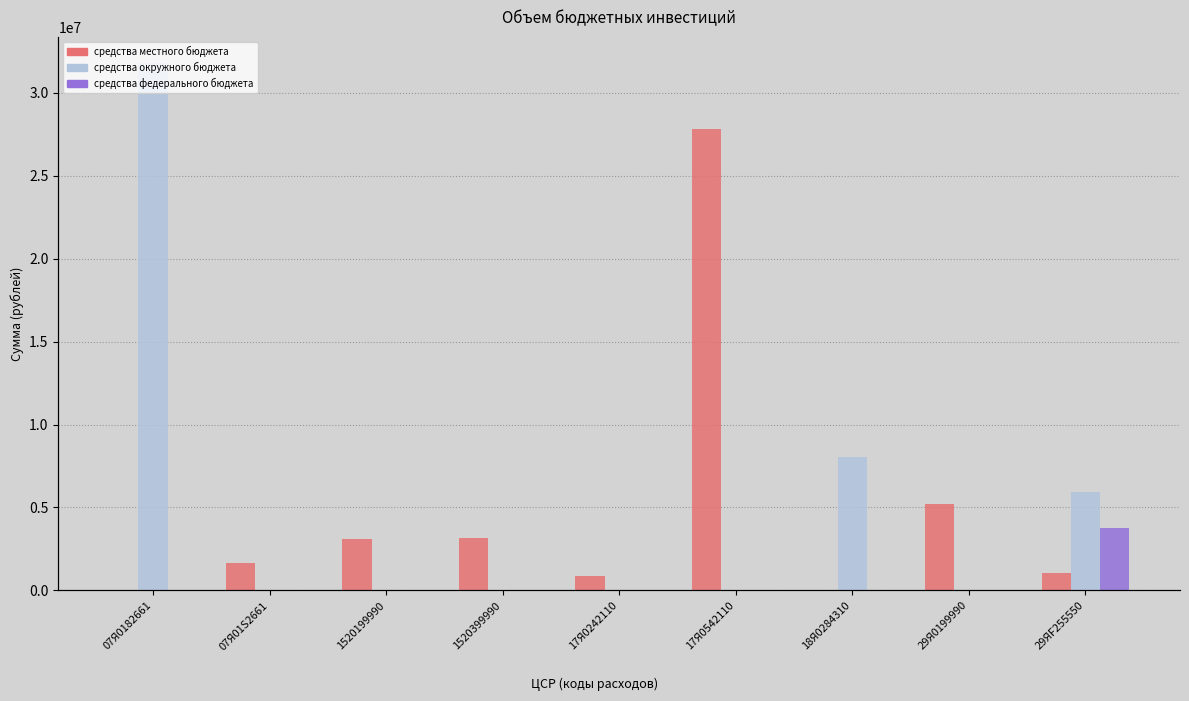

Which has a higher value, 1520399990 or 29Я0199990?

29Я0199990